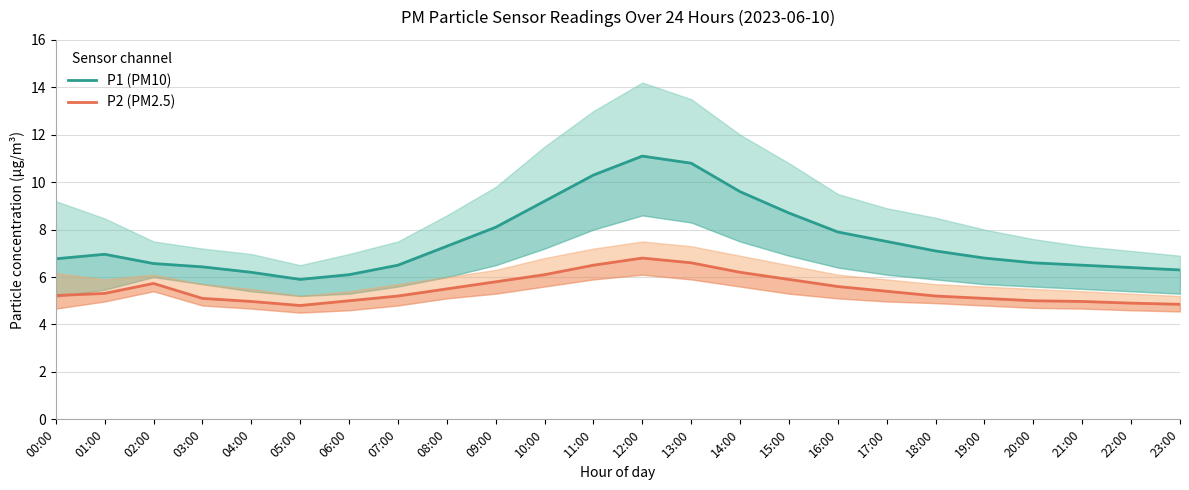

What is the average value of the P2 (PM2.5) series?

5.5